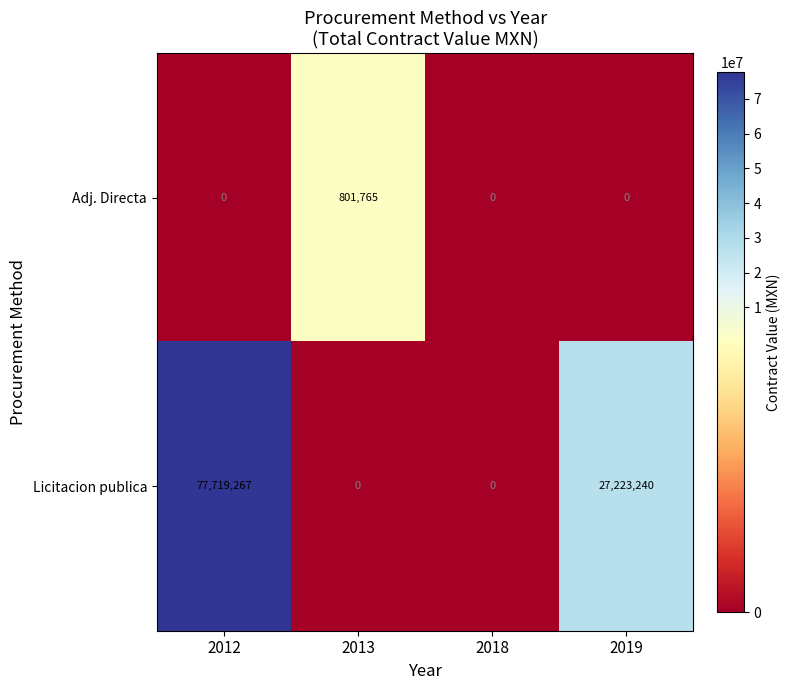

Reading left to right, extract all data points from this chart.

Adj. Directa: 2012=0	2013=801765	2018=0	2019=0
Licitacion publica: 2012=77719267	2013=0	2018=0	2019=27223240